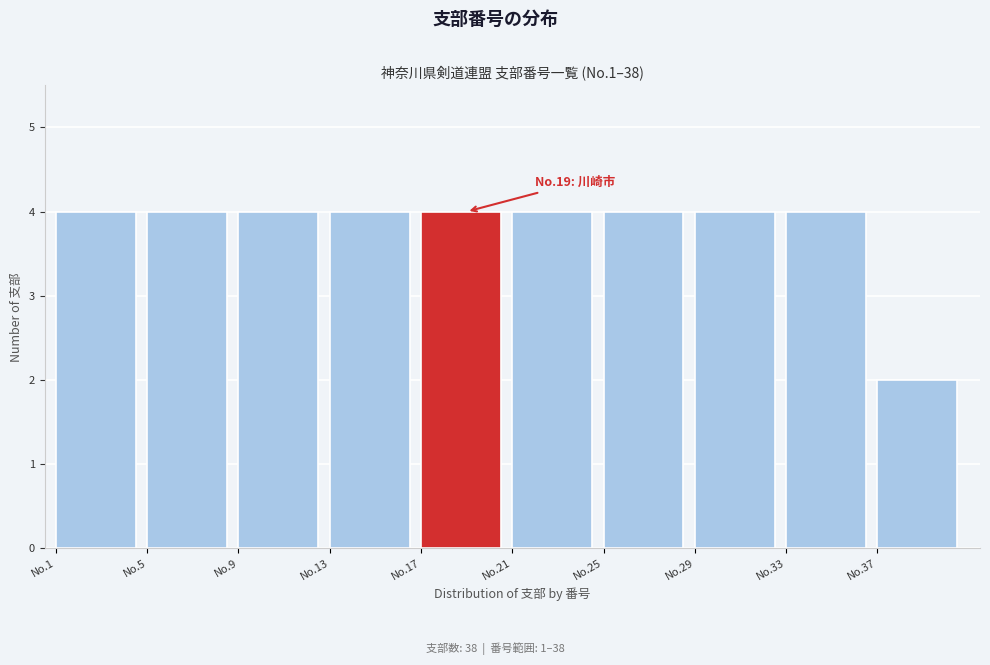

Reading left to right, transcribe all the data shown in this chart.

4	4	4	4	4	4	4	4	4	2